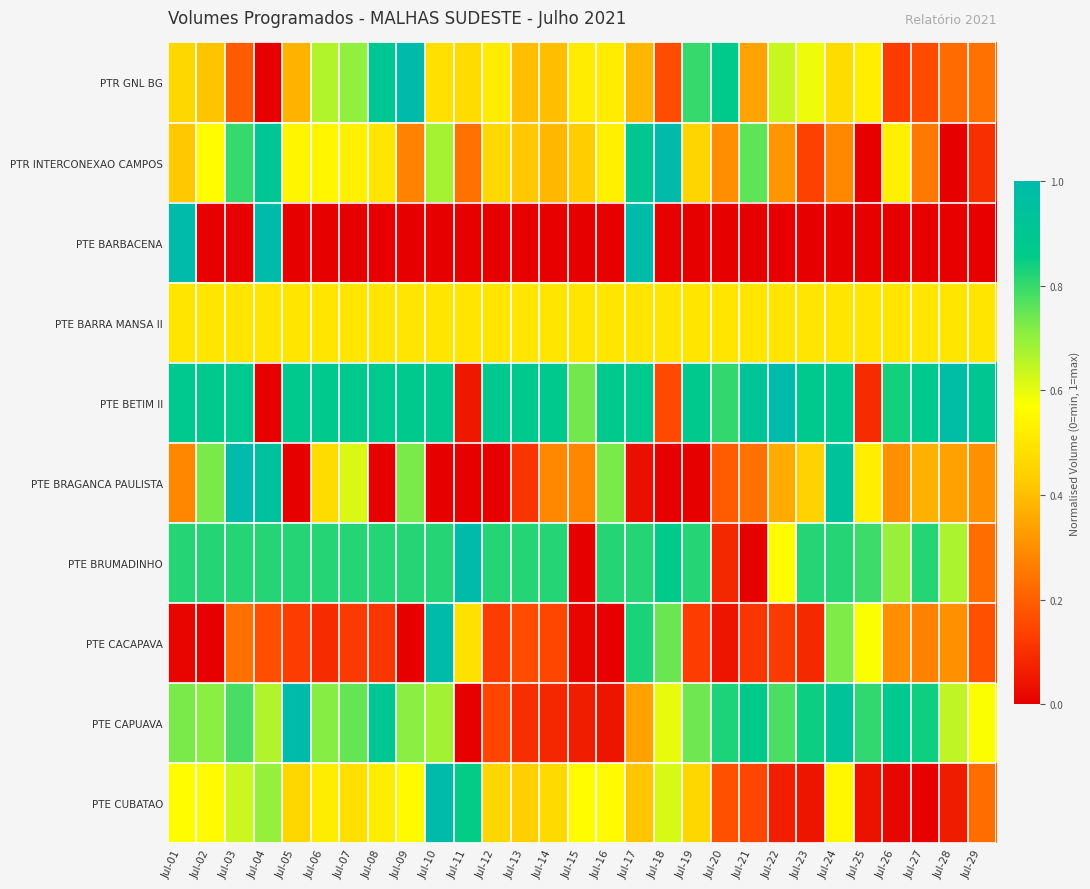

Reading left to right, extract all data points from this chart.

PTR GNL BG: Jul-01=0.5	Jul-02=0.4	Jul-03=0.2	Jul-04=0.0	Jul-05=0.4	Jul-06=0.7	Jul-07=0.7	Jul-08=0.9	Jul-09=1.0	Jul-10=0.5	Jul-11=0.5	Jul-12=0.5	Jul-13=0.4	Jul-14=0.4	Jul-15=0.5	Jul-16=0.5	Jul-17=0.4	Jul-18=0.2	Jul-19=0.8	Jul-20=0.9	Jul-21=0.3	Jul-22=0.6	Jul-23=0.6	Jul-24=0.5	Jul-25=0.5	Jul-26=0.1	Jul-27=0.2	Jul-28=0.2	Jul-29=0.2
PTR INTERCONEXAO CAMPOS: Jul-01=0.4	Jul-02=0.6	Jul-03=0.8	Jul-04=0.9	Jul-05=0.5	Jul-06=0.5	Jul-07=0.5	Jul-08=0.5	Jul-09=0.3	Jul-10=0.7	Jul-11=0.2	Jul-12=0.5	Jul-13=0.4	Jul-14=0.4	Jul-15=0.4	Jul-16=0.5	Jul-17=0.9	Jul-18=1.0	Jul-19=0.5	Jul-20=0.3	Jul-21=0.8	Jul-22=0.3	Jul-23=0.1	Jul-24=0.3	Jul-25=0.0	Jul-26=0.5	Jul-27=0.3	Jul-28=0.0	Jul-29=0.1
PTE BARBACENA: Jul-01=1.0	Jul-02=0.0	Jul-03=0.0	Jul-04=1.0	Jul-05=0.0	Jul-06=0.0	Jul-07=0.0	Jul-08=0.0	Jul-09=0.0	Jul-10=0.0	Jul-11=0.0	Jul-12=0.0	Jul-13=0.0	Jul-14=0.0	Jul-15=0.0	Jul-16=0.0	Jul-17=1.0	Jul-18=0.0	Jul-19=0.0	Jul-20=0.0	Jul-21=0.0	Jul-22=0.0	Jul-23=0.0	Jul-24=0.0	Jul-25=0.0	Jul-26=0.0	Jul-27=0.0	Jul-28=0.0	Jul-29=0.0
PTE BARRA MANSA II: Jul-01=0.5	Jul-02=0.5	Jul-03=0.5	Jul-04=0.5	Jul-05=0.5	Jul-06=0.5	Jul-07=0.5	Jul-08=0.5	Jul-09=0.5	Jul-10=0.5	Jul-11=0.5	Jul-12=0.5	Jul-13=0.5	Jul-14=0.5	Jul-15=0.5	Jul-16=0.5	Jul-17=0.5	Jul-18=0.5	Jul-19=0.5	Jul-20=0.5	Jul-21=0.5	Jul-22=0.5	Jul-23=0.5	Jul-24=0.5	Jul-25=0.5	Jul-26=0.5	Jul-27=0.5	Jul-28=0.5	Jul-29=0.5
PTE BETIM II: Jul-01=0.9	Jul-02=0.9	Jul-03=0.9	Jul-04=0.0	Jul-05=0.9	Jul-06=0.9	Jul-07=0.9	Jul-08=0.9	Jul-09=0.9	Jul-10=0.9	Jul-11=0.1	Jul-12=0.9	Jul-13=0.9	Jul-14=0.9	Jul-15=0.7	Jul-16=0.9	Jul-17=0.9	Jul-18=0.2	Jul-19=0.9	Jul-20=0.8	Jul-21=0.9	Jul-22=1.0	Jul-23=0.9	Jul-24=0.9	Jul-25=0.1	Jul-26=0.8	Jul-27=0.9	Jul-28=1.0	Jul-29=0.9
PTE BRAGANCA PAULISTA: Jul-01=0.3	Jul-02=0.7	Jul-03=1.0	Jul-04=0.9	Jul-05=0.0	Jul-06=0.5	Jul-07=0.6	Jul-08=0.0	Jul-09=0.7	Jul-10=0.0	Jul-11=0.0	Jul-12=0.0	Jul-13=0.1	Jul-14=0.3	Jul-15=0.3	Jul-16=0.7	Jul-17=0.0	Jul-18=0.0	Jul-19=0.0	Jul-20=0.2	Jul-21=0.2	Jul-22=0.4	Jul-23=0.4	Jul-24=0.9	Jul-25=0.5	Jul-26=0.3	Jul-27=0.4	Jul-28=0.3	Jul-29=0.3
PTE BRUMADINHO: Jul-01=0.8	Jul-02=0.8	Jul-03=0.8	Jul-04=0.8	Jul-05=0.8	Jul-06=0.8	Jul-07=0.8	Jul-08=0.8	Jul-09=0.8	Jul-10=0.8	Jul-11=1.0	Jul-12=0.8	Jul-13=0.8	Jul-14=0.8	Jul-15=0.0	Jul-16=0.8	Jul-17=0.8	Jul-18=0.9	Jul-19=0.8	Jul-20=0.1	Jul-21=0.0	Jul-22=0.6	Jul-23=0.8	Jul-24=0.8	Jul-25=0.8	Jul-26=0.7	Jul-27=0.8	Jul-28=0.7	Jul-29=0.2
PTE CACAPAVA: Jul-01=0.0	Jul-02=0.0	Jul-03=0.2	Jul-04=0.2	Jul-05=0.1	Jul-06=0.1	Jul-07=0.1	Jul-08=0.1	Jul-09=0.0	Jul-10=1.0	Jul-11=0.5	Jul-12=0.1	Jul-13=0.2	Jul-14=0.2	Jul-15=0.0	Jul-16=0.0	Jul-17=0.8	Jul-18=0.7	Jul-19=0.1	Jul-20=0.0	Jul-21=0.1	Jul-22=0.1	Jul-23=0.1	Jul-24=0.7	Jul-25=0.6	Jul-26=0.3	Jul-27=0.3	Jul-28=0.3	Jul-29=0.2
PTE CAPUAVA: Jul-01=0.7	Jul-02=0.7	Jul-03=0.8	Jul-04=0.7	Jul-05=1.0	Jul-06=0.7	Jul-07=0.7	Jul-08=0.9	Jul-09=0.7	Jul-10=0.7	Jul-11=0.0	Jul-12=0.1	Jul-13=0.1	Jul-14=0.1	Jul-15=0.1	Jul-16=0.0	Jul-17=0.3	Jul-18=0.6	Jul-19=0.7	Jul-20=0.8	Jul-21=0.9	Jul-22=0.8	Jul-23=0.8	Jul-24=0.9	Jul-25=0.8	Jul-26=0.9	Jul-27=0.8	Jul-28=0.6	Jul-29=0.6
PTE CUBATAO: Jul-01=0.6	Jul-02=0.6	Jul-03=0.6	Jul-04=0.7	Jul-05=0.5	Jul-06=0.5	Jul-07=0.5	Jul-08=0.5	Jul-09=0.6	Jul-10=1.0	Jul-11=0.9	Jul-12=0.5	Jul-13=0.4	Jul-14=0.5	Jul-15=0.6	Jul-16=0.6	Jul-17=0.4	Jul-18=0.6	Jul-19=0.5	Jul-20=0.2	Jul-21=0.1	Jul-22=0.1	Jul-23=0.0	Jul-24=0.5	Jul-25=0.0	Jul-26=0.0	Jul-27=0.0	Jul-28=0.1	Jul-29=0.2